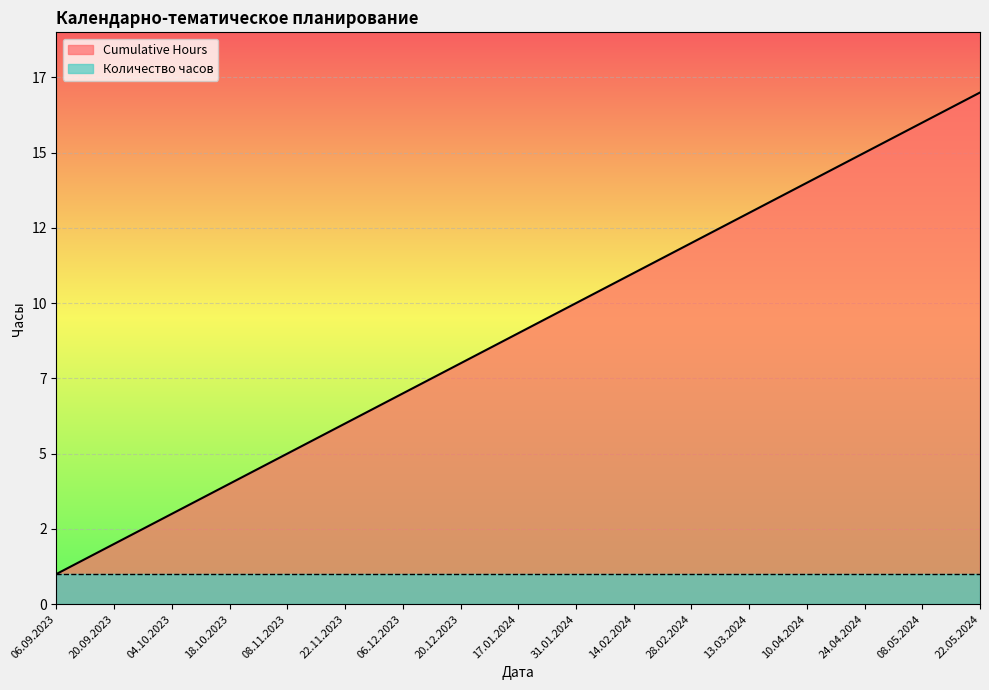

How many lines are shown in the chart?

1